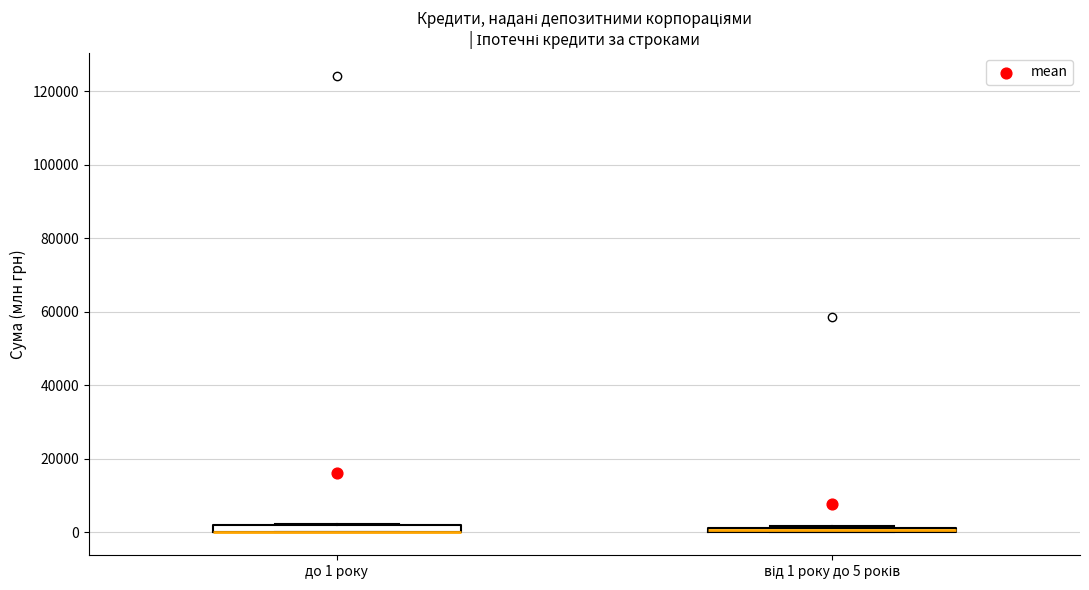

Where is the upper edge of the box for від 1 року до 5 років on the y-axis? The values are not printed on the chart, so give them approximately, as read against the axis.

2000